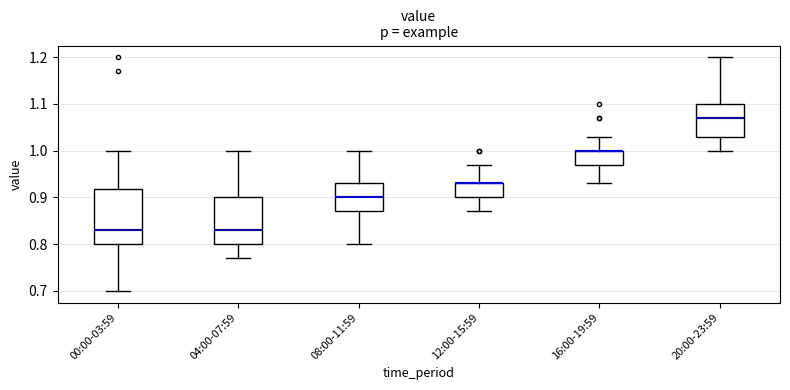

Reading left to right, read every box against the y-axis: the position of its median line, the range the box covers, and the ends of its whiskers. The values are not printed on the chart, so give them approximately, as read against the axis.

00:00-03:59: median 0.83, box 0.80 to 0.92, whiskers 0.70 to 1.00
04:00-07:59: median 0.83, box 0.80 to 0.90, whiskers 0.77 to 1.00
08:00-11:59: median 0.90, box 0.87 to 0.93, whiskers 0.80 to 1.00
12:00-15:59: median 0.93 (drawn on the box's upper edge), box 0.90 to 0.93, whiskers 0.87 to 0.97
16:00-19:59: median 1.00 (drawn on the box's upper edge), box 0.97 to 1.00, whiskers 0.93 to 1.03
20:00-23:59: median 1.07, box 1.03 to 1.10, whiskers 1.00 to 1.20